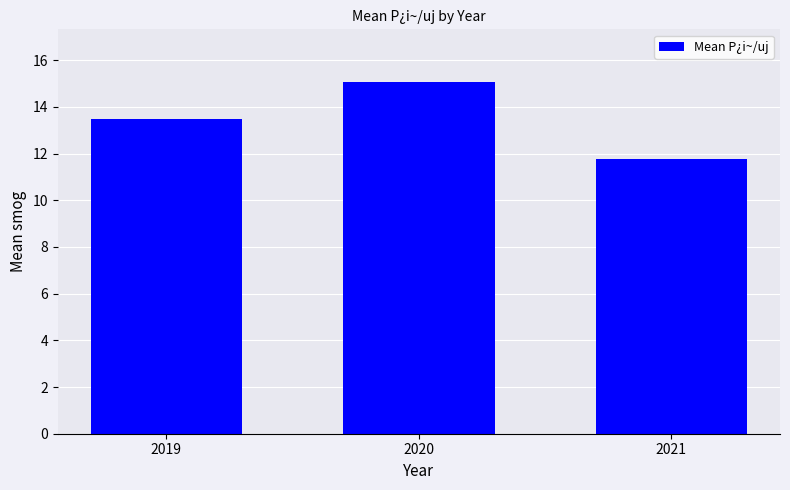

Which label corresponds to the smallest value in the chart?

2021